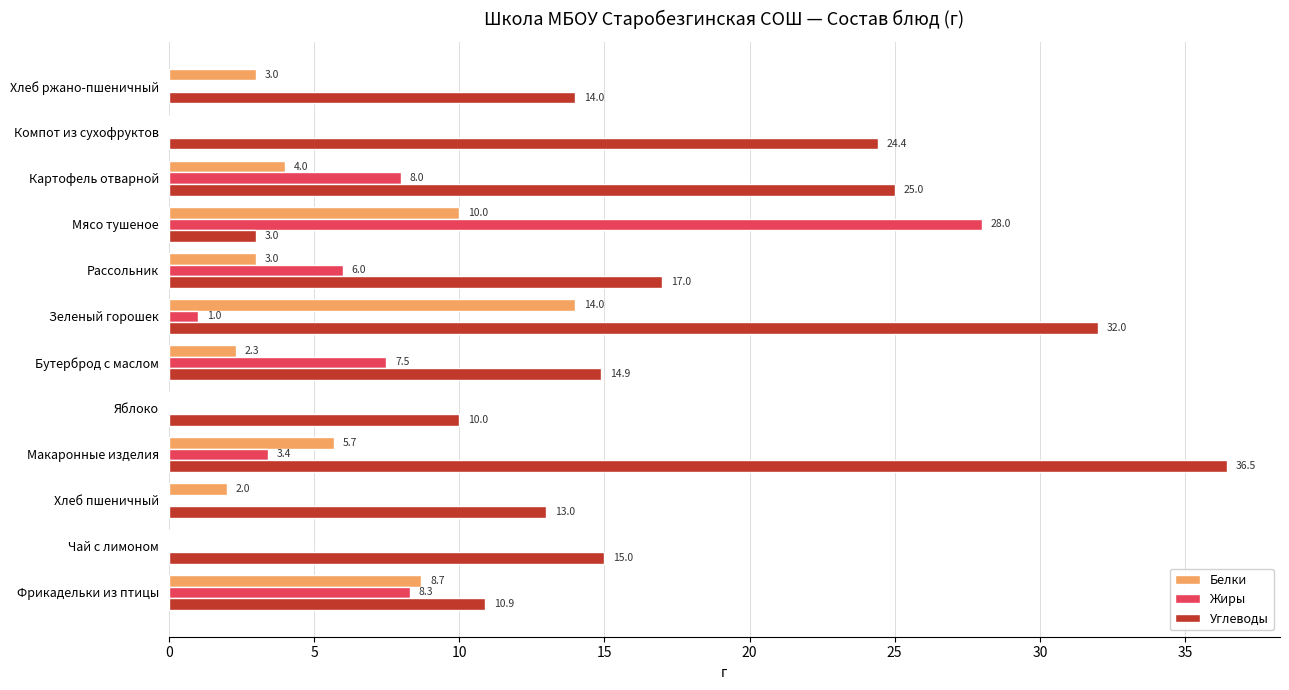

Which category has the highest value in the Углеводы series?

Макаронные изделия